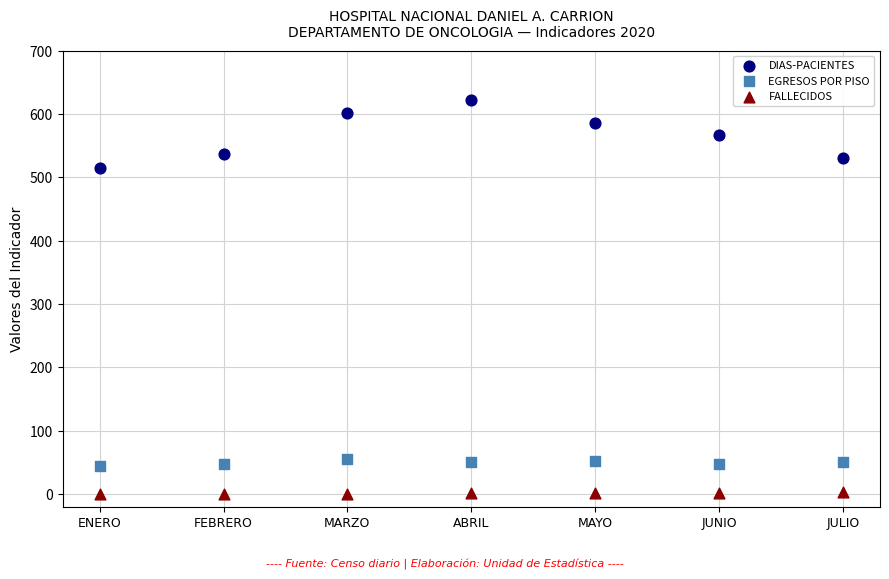

Which series contains the highest Y value?

DIAS-PACIENTES